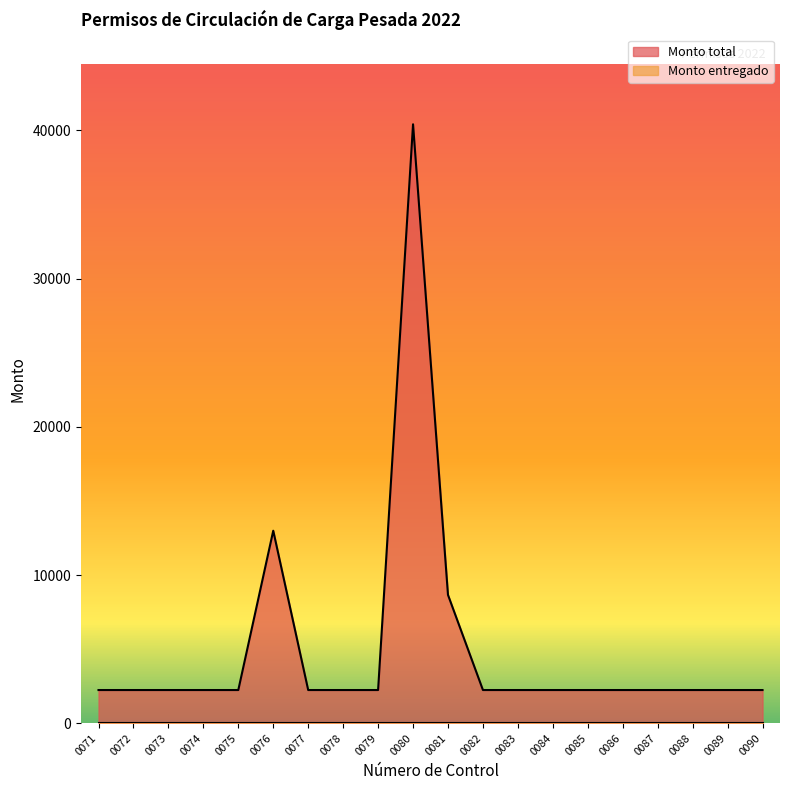

What is the difference between the maximum and minimum values?

38171.9